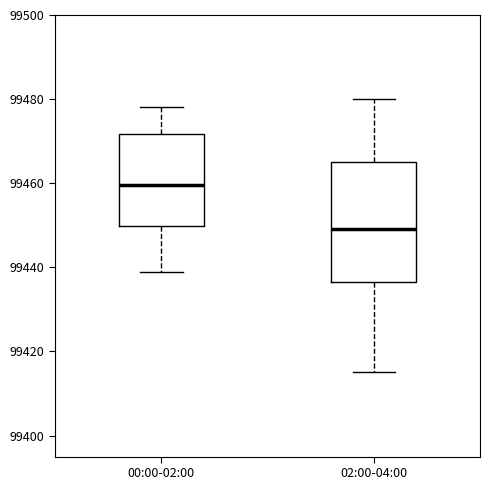

Reading left to right, transcribe this box plot: for each box, give where its median line is, the range the box spans, and where its two whiskers end, as read against the y-axis. The values are not printed on the chart, so give them approximately, as read against the axis.

00:00-02:00: median 99460, box 99450 to 99472, whiskers 99440 to 99478
02:00-04:00: median 99450, box 99436 to 99466, whiskers 99416 to 99480